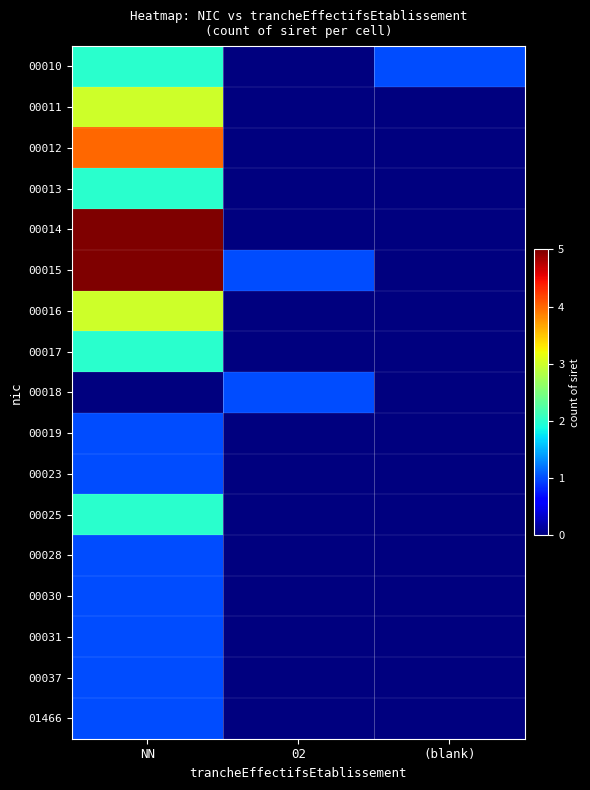

What is the spread (max minus min) of values at (blank)?

1